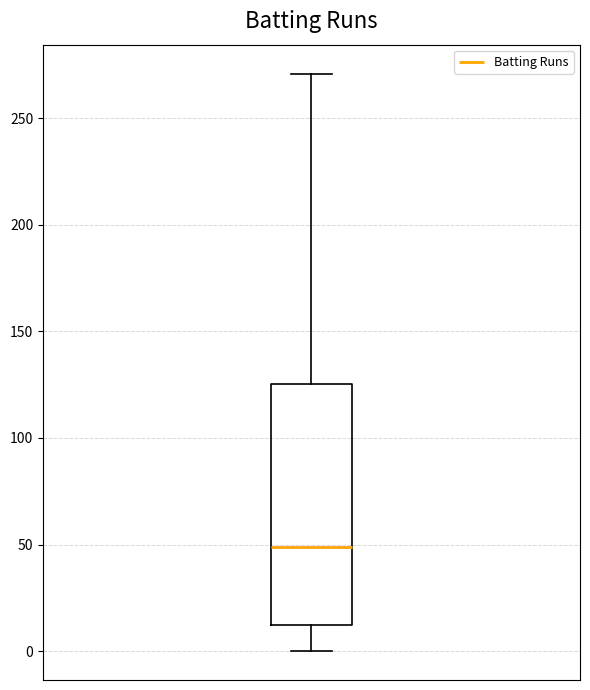

Read this box plot against the y-axis: the position of the median line, the range covered by the box, and the ends of both whiskers. The values are not printed on the chart, so give them approximately, as read against the axis.

median 50, box 10 to 125, whiskers 0 to 270